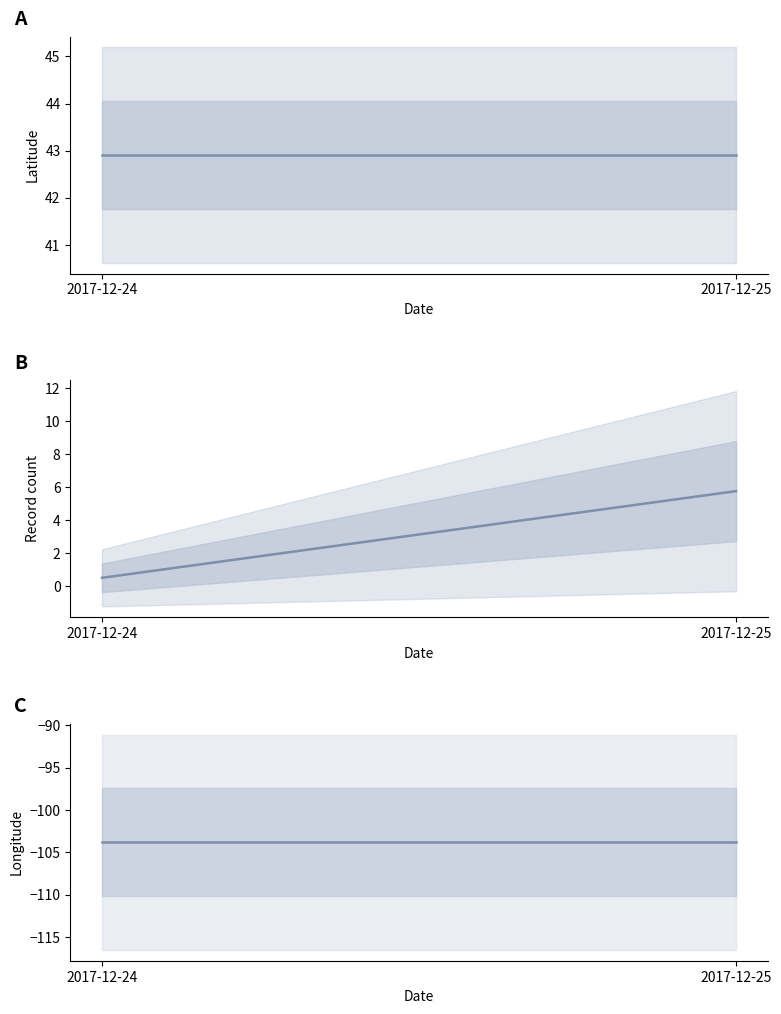

The Longitude (mean) series shows -103.8 at 2017-12-25. True or false?

True